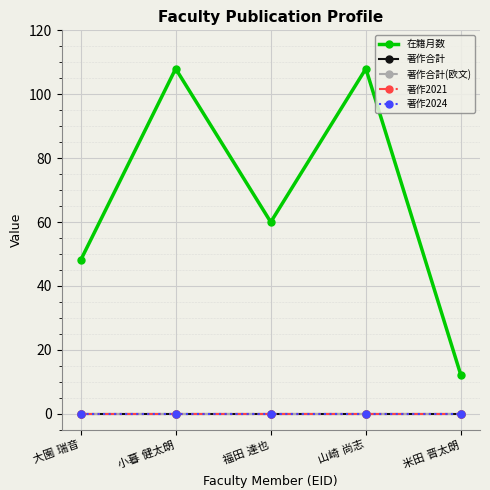

Between 小暮 健太朗 and 米田 晋太朗, which series saw the biggest shift?

在籍月数